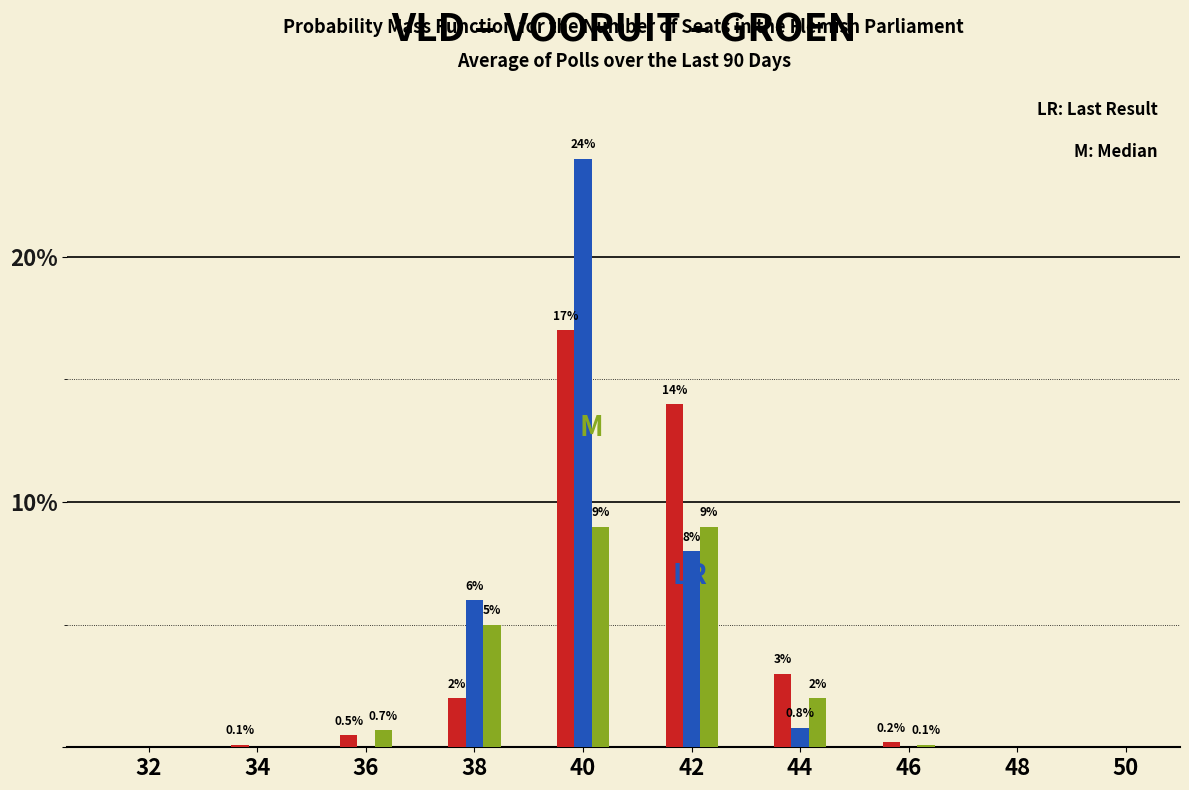

At which category is the sum across all series the highest?

40